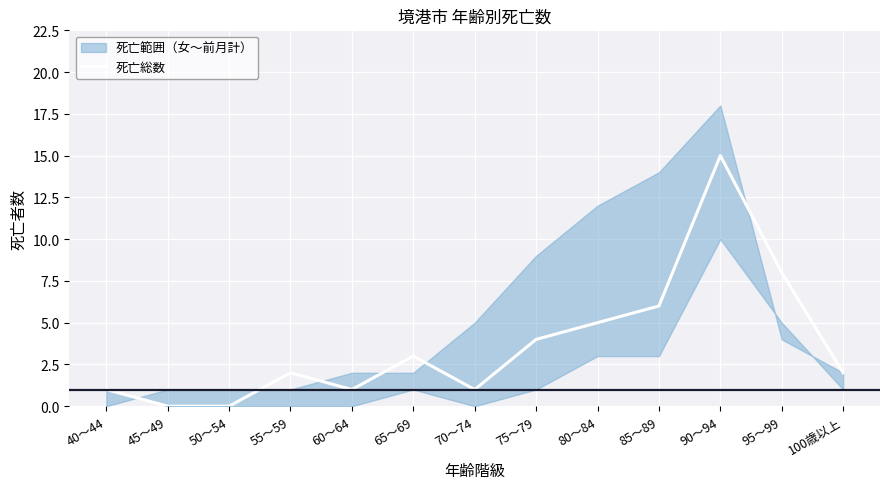

Which has a higher value, 80～84 or 55～59?

80～84